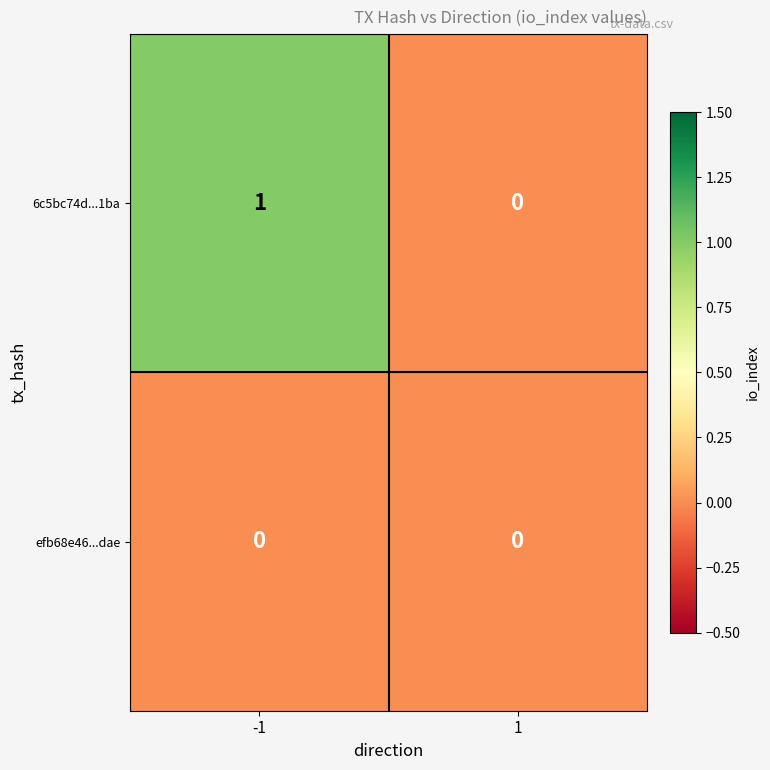

Reading left to right, extract all data points from this chart.

6c5bc74d...1ba: 1	0
efb68e46...dae: 0	0